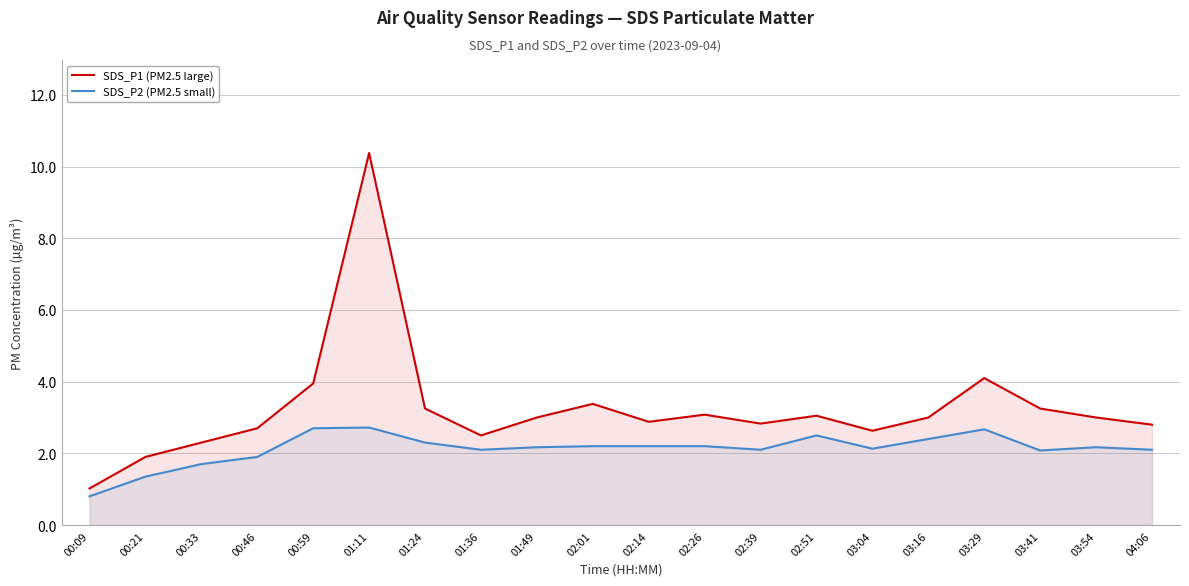

In SDS_P1 (PM2.5 large), how many points are lower than both neighbors (excluding endpoints)?

4